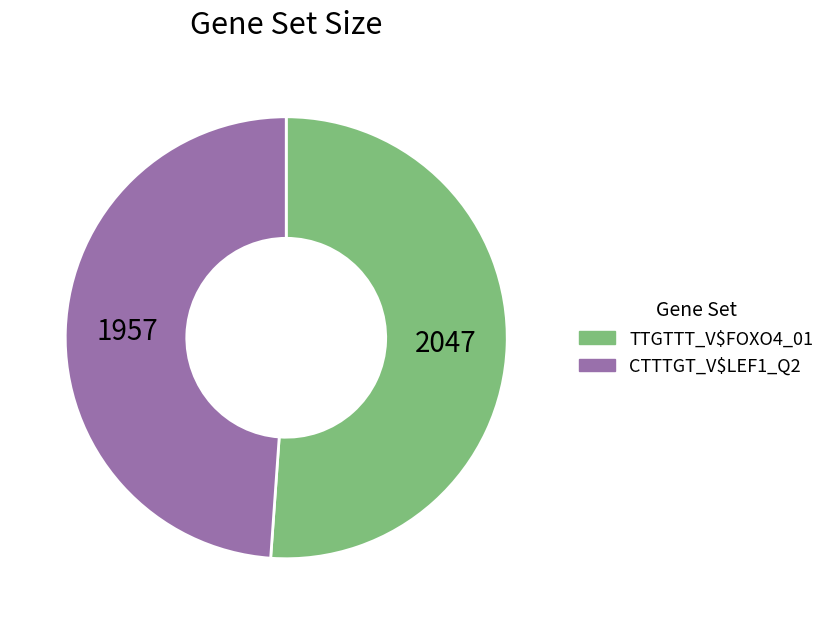

Which slice represents more than half of the pie?

TTGTTT_V$FOXO4_01